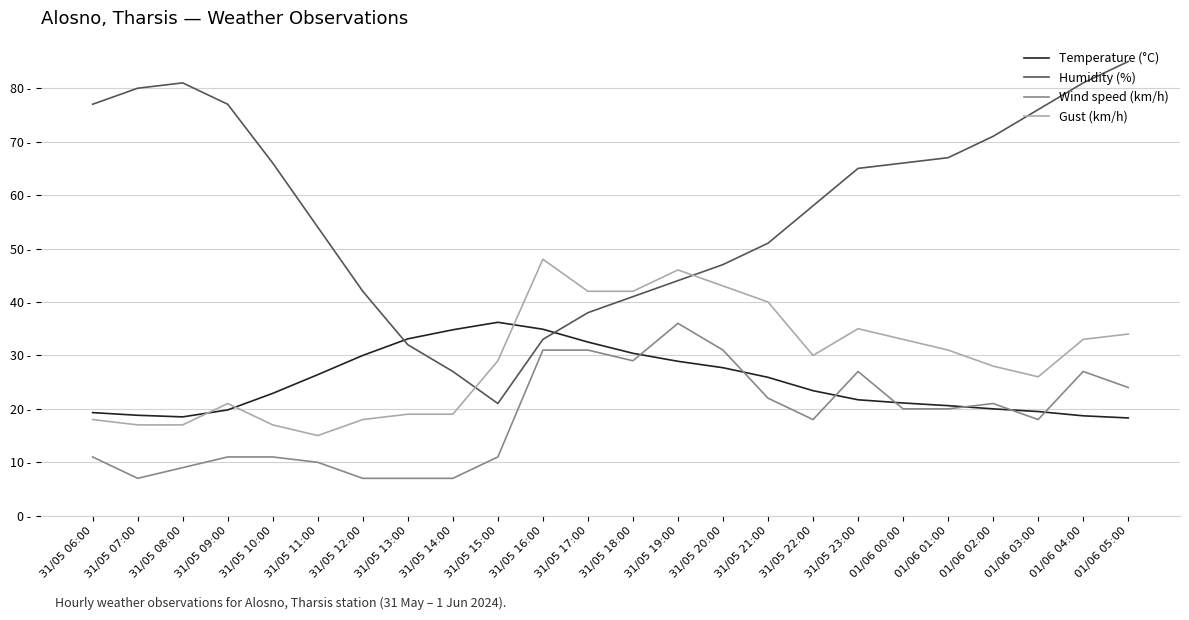

What are all the series names shown in the legend?

Temperature (°C), Humidity (%), Wind speed (km/h), Gust (km/h)